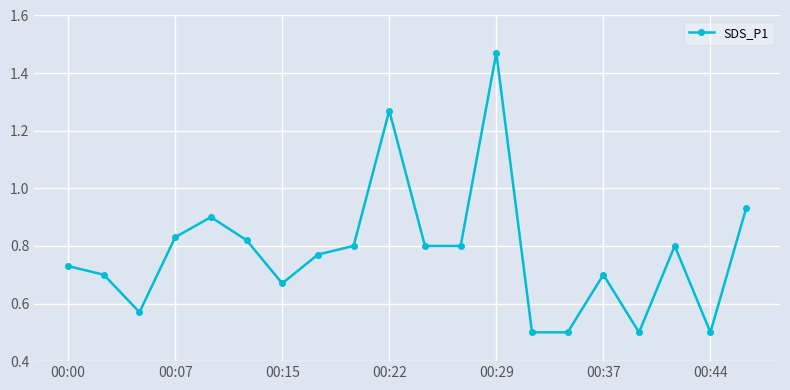

What is the difference between the maximum and minimum values?

1.0